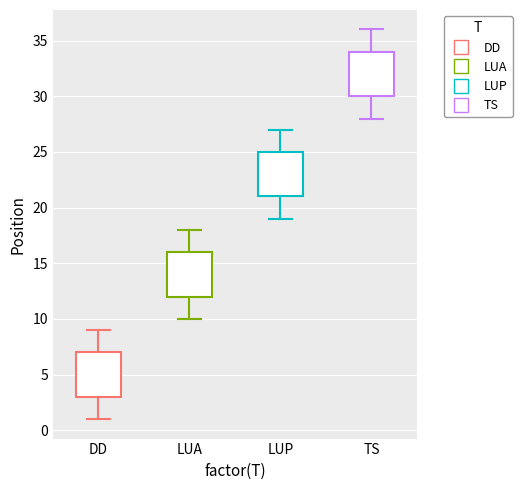

Reading left to right, transcribe this box plot: for each box, give where its median line is, the range the box spans, and where its two whiskers end, as read against the y-axis. The values are not printed on the chart, so give them approximately, as read against the axis.

DD: median 5, box 3 to 7, whiskers 1 to 9
LUA: median 14, box 12 to 16, whiskers 10 to 18
LUP: median 23, box 21 to 25, whiskers 19 to 27
TS: median 32, box 30 to 34, whiskers 28 to 36